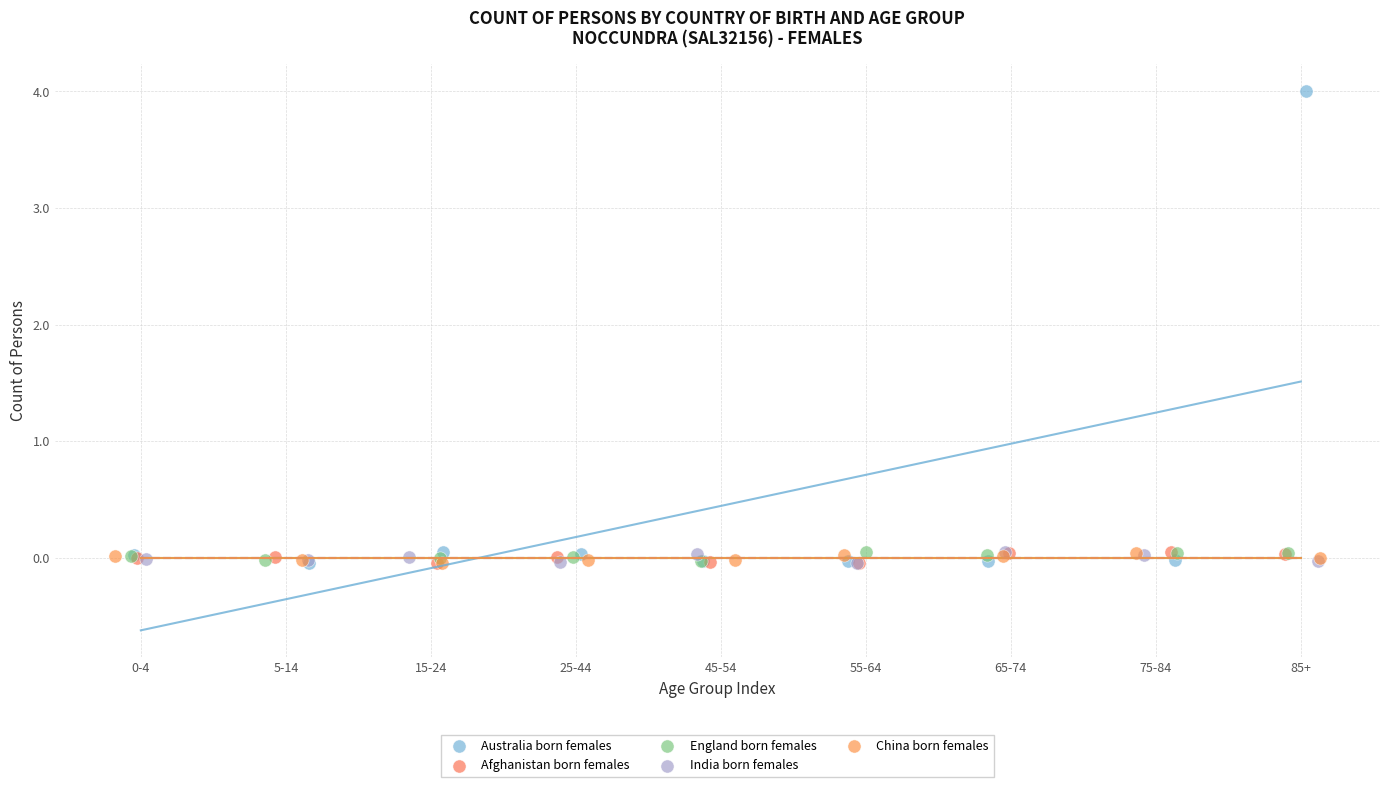

Which series has the widest spread of Y values?

Australia born females